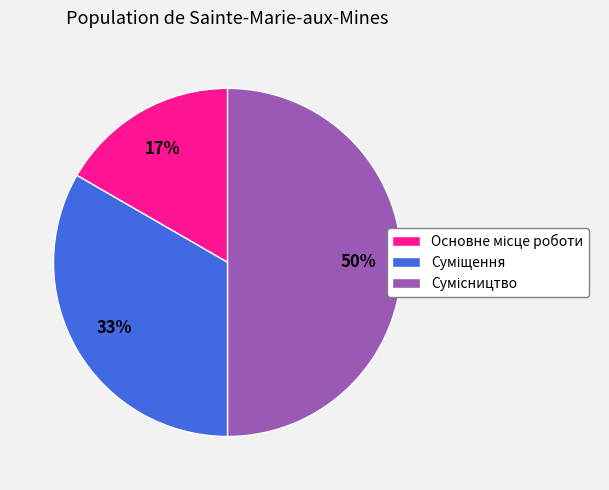

To the nearest percent, what is the difference between the largest and smallest slice percentages?

33%